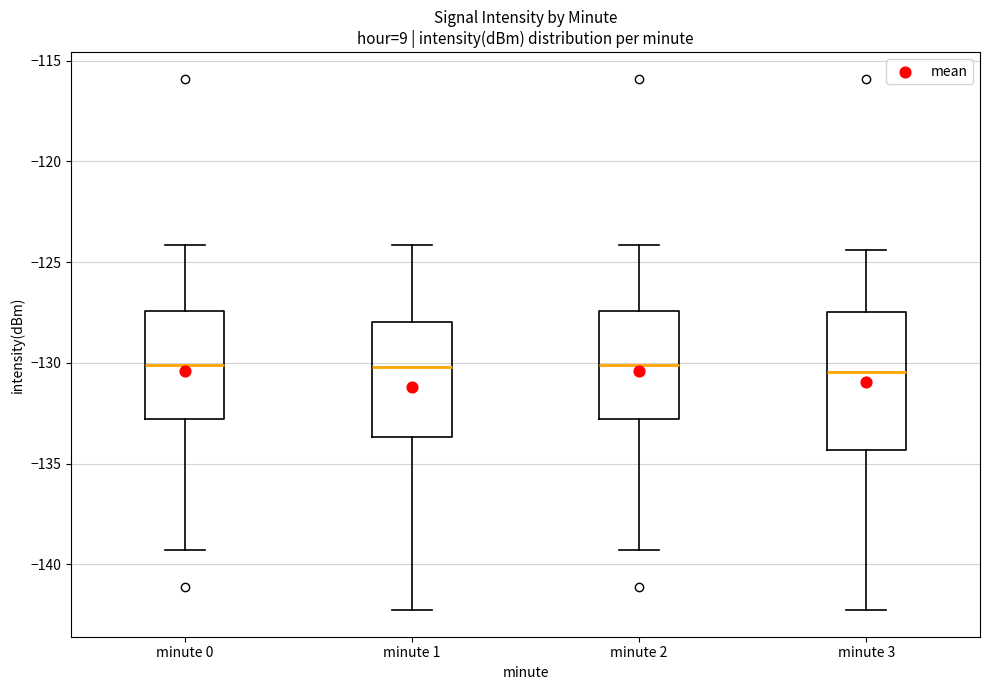

Comparing the boxes themselves (not the whiskers), which one is the tallest?

minute 3